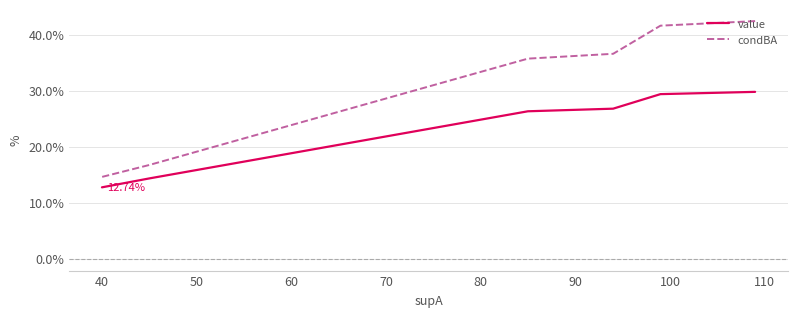

True or false: condBA has more than 2 interior local peaks.

False